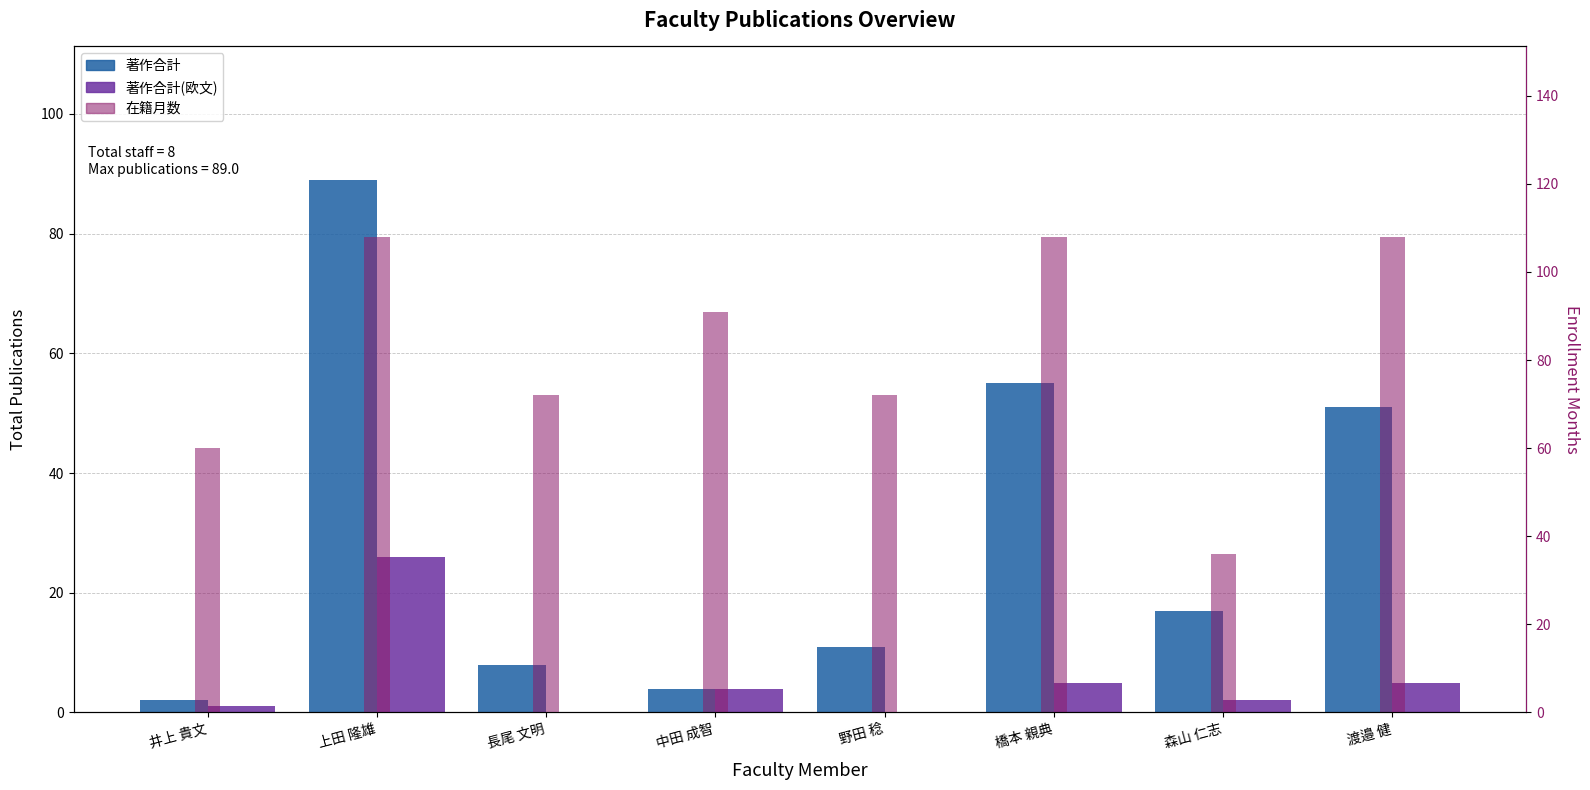

How many bars are there in each group?

3